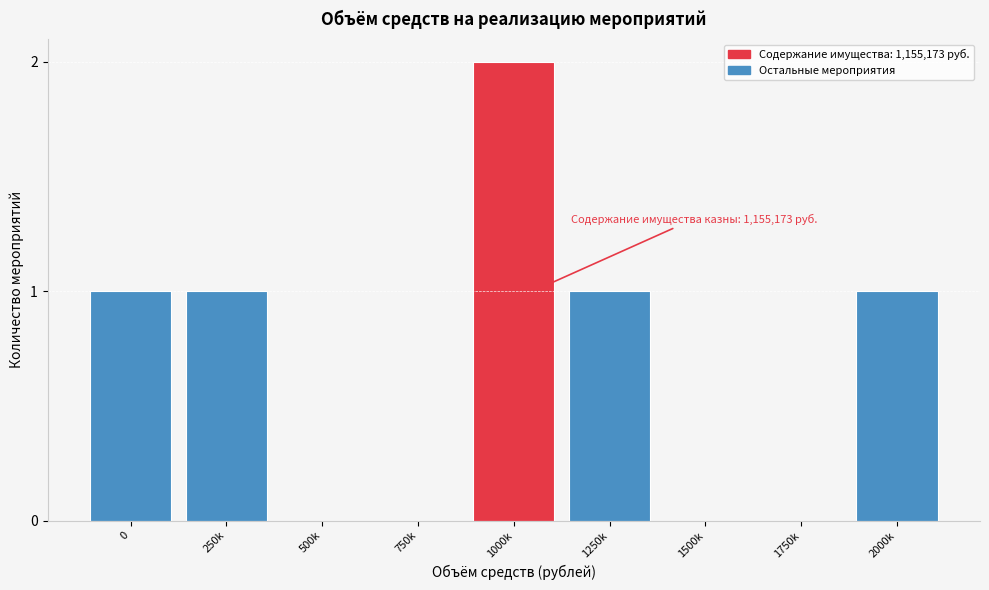

Reading left to right, transcribe all the data shown in this chart.

0=1	250k=1	500k=0	750k=0	1000k=2	1250k=1	1500k=0	1750k=0	2000k=1